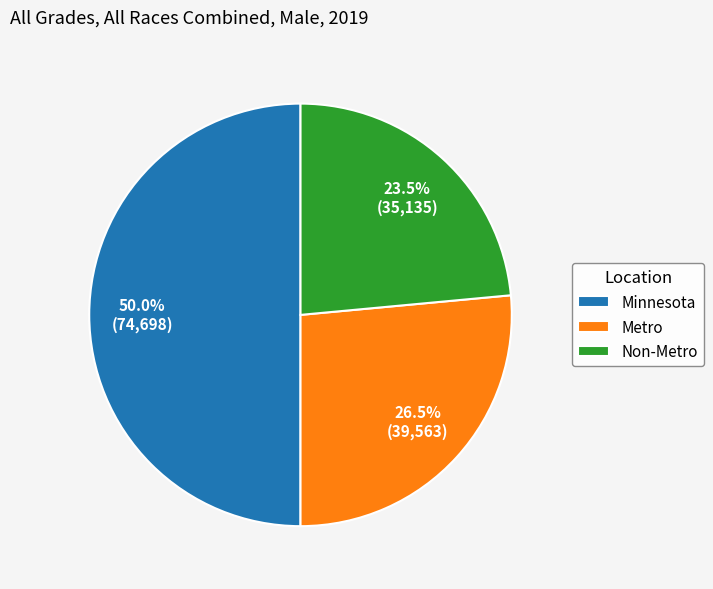

Which has a higher value, Minnesota or Non-Metro?

Minnesota